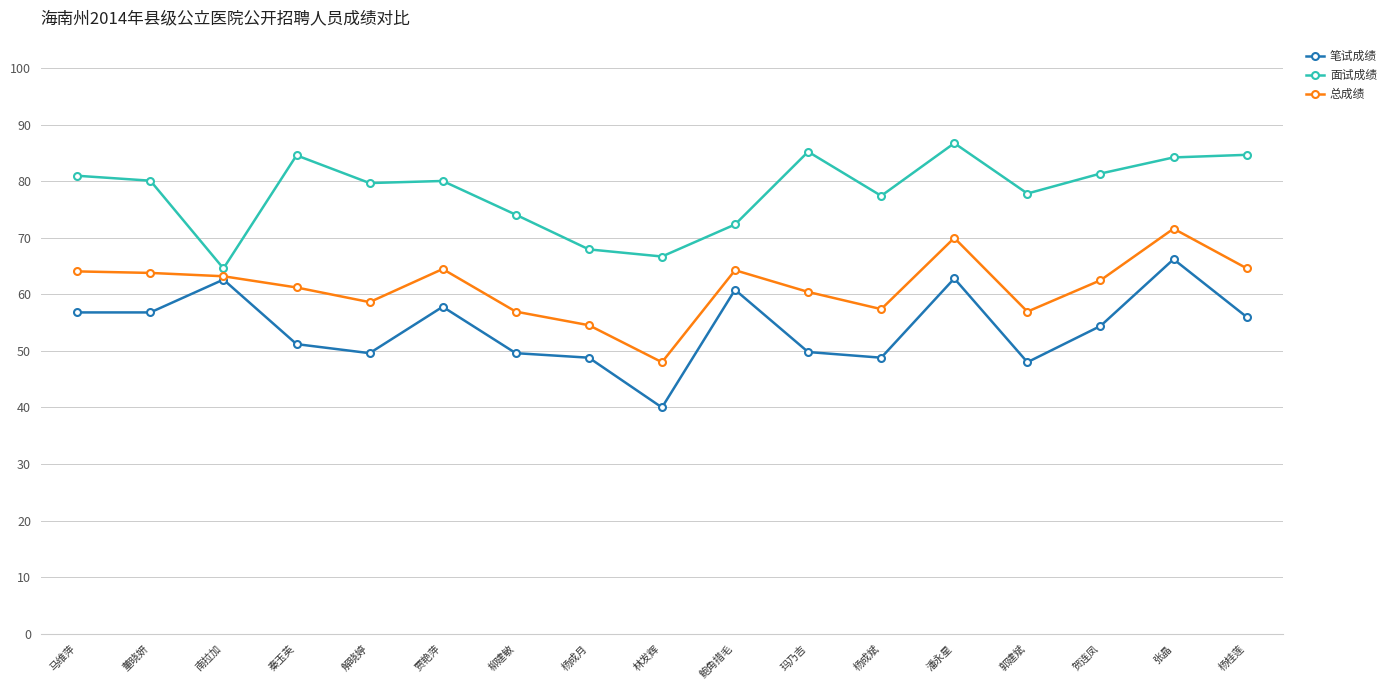

Count the number of data series in this chart.

3